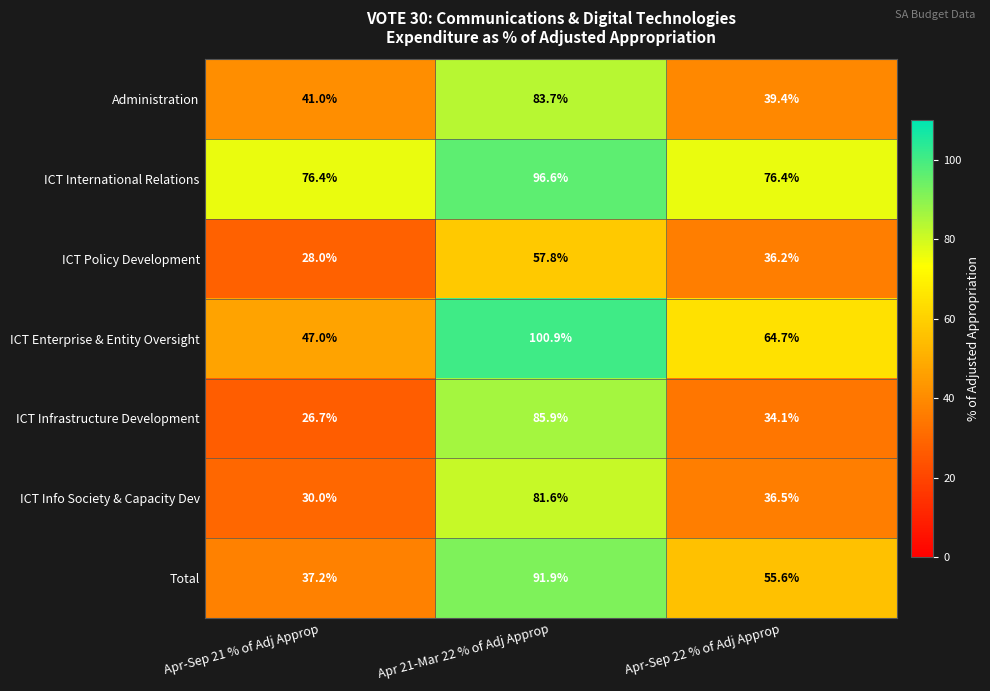

Between Apr-Sep 21 % of Adj Approp and Apr-Sep 22 % of Adj Approp, which series saw the biggest shift?

Total